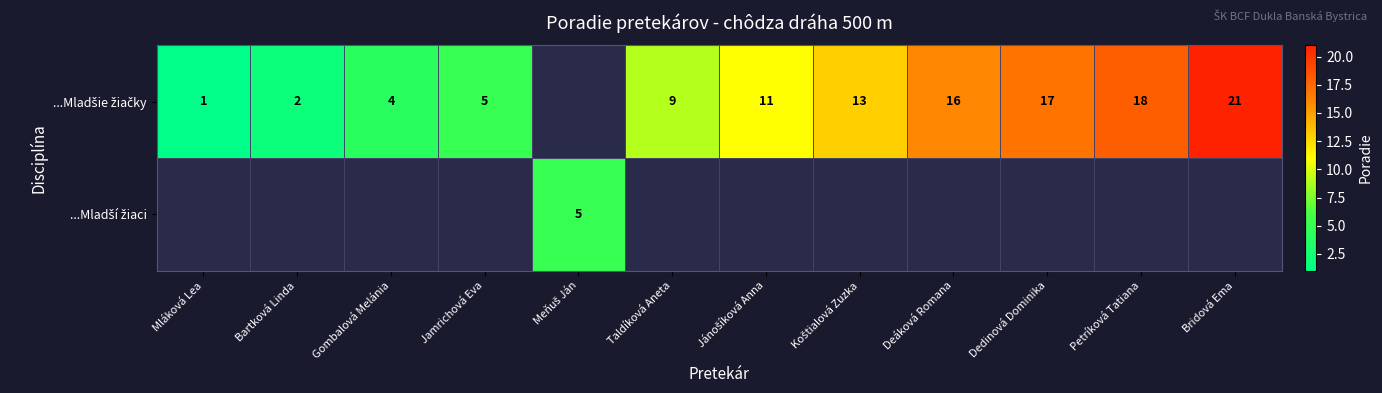

At which label is ...Mladšie žiačky closest to 11?

Jánošíková Anna